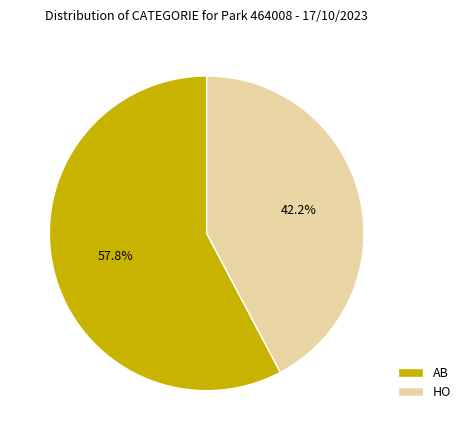

What percentage is the AB slice, to the nearest percent?

58%